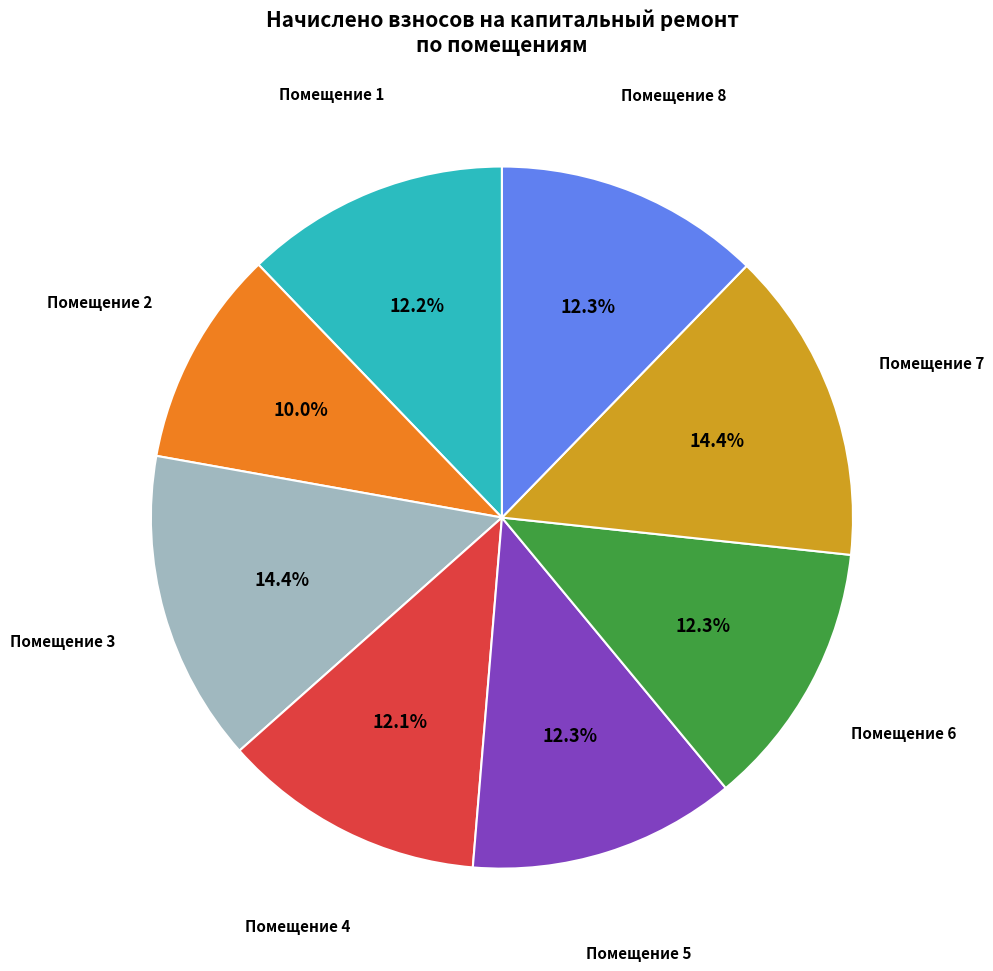

Is there any slice that represents more than half of the pie?

No